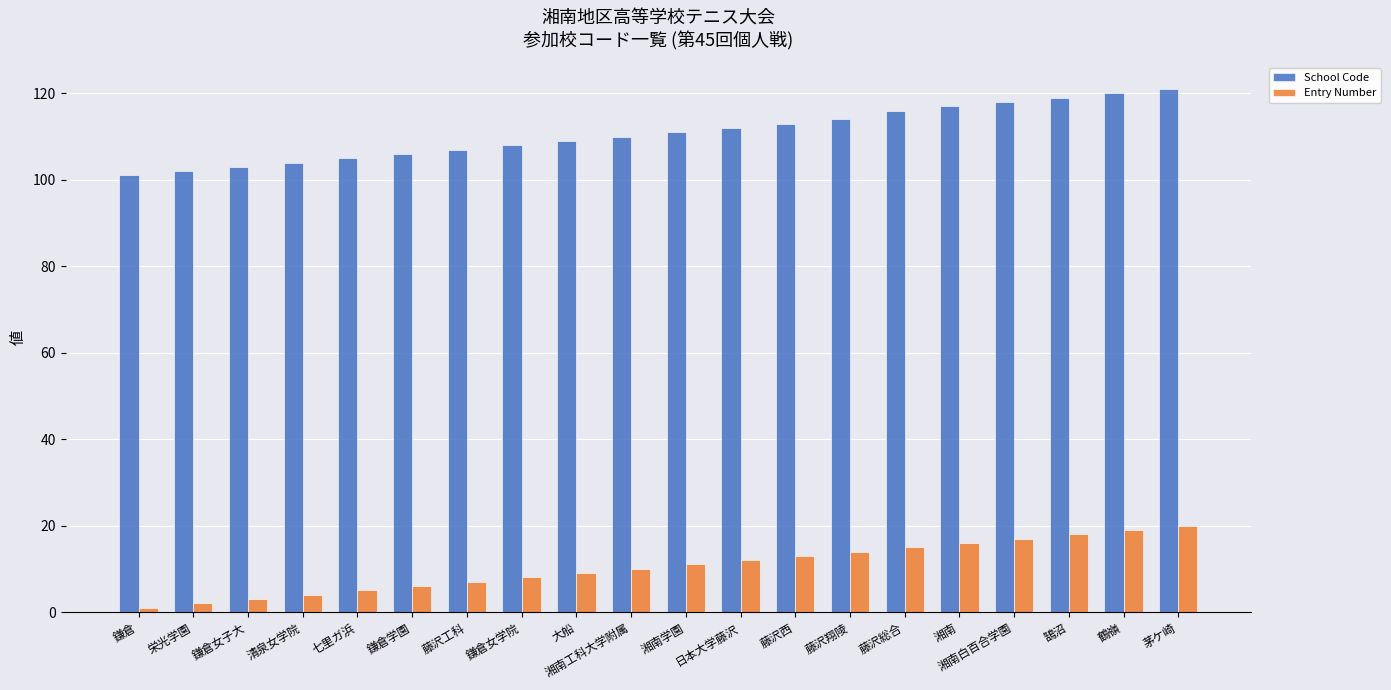

What are all the series names shown in the legend?

School Code, Entry Number